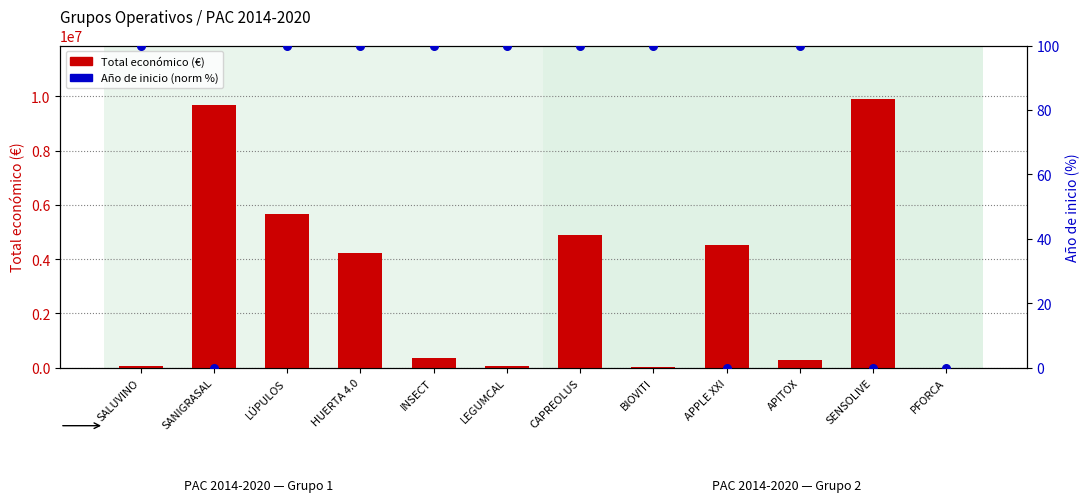

What are all the series names shown in the legend?

Total económico (€), Año de inicio (normalizado %)